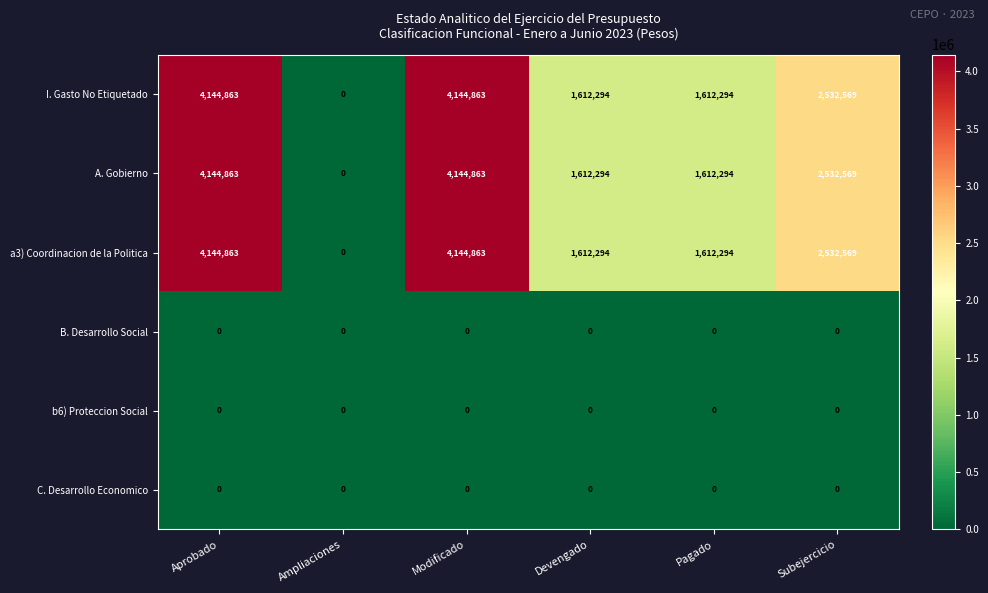

What is the difference between the I. Gasto No Etiquetado values at Devengado and Ampliaciones?

1612294